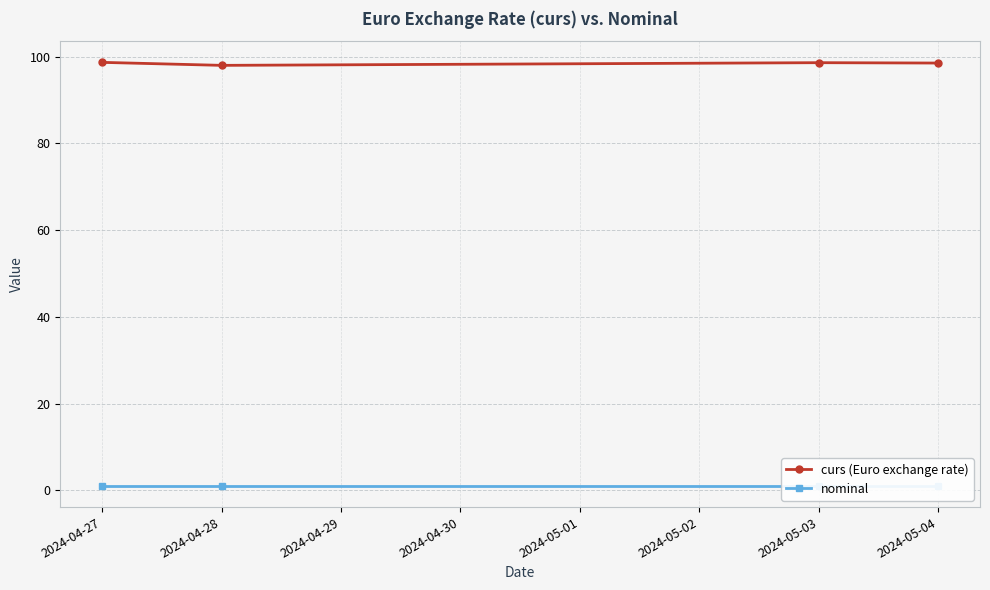

What is the minimum value for curs (Euro exchange rate)?

98.0